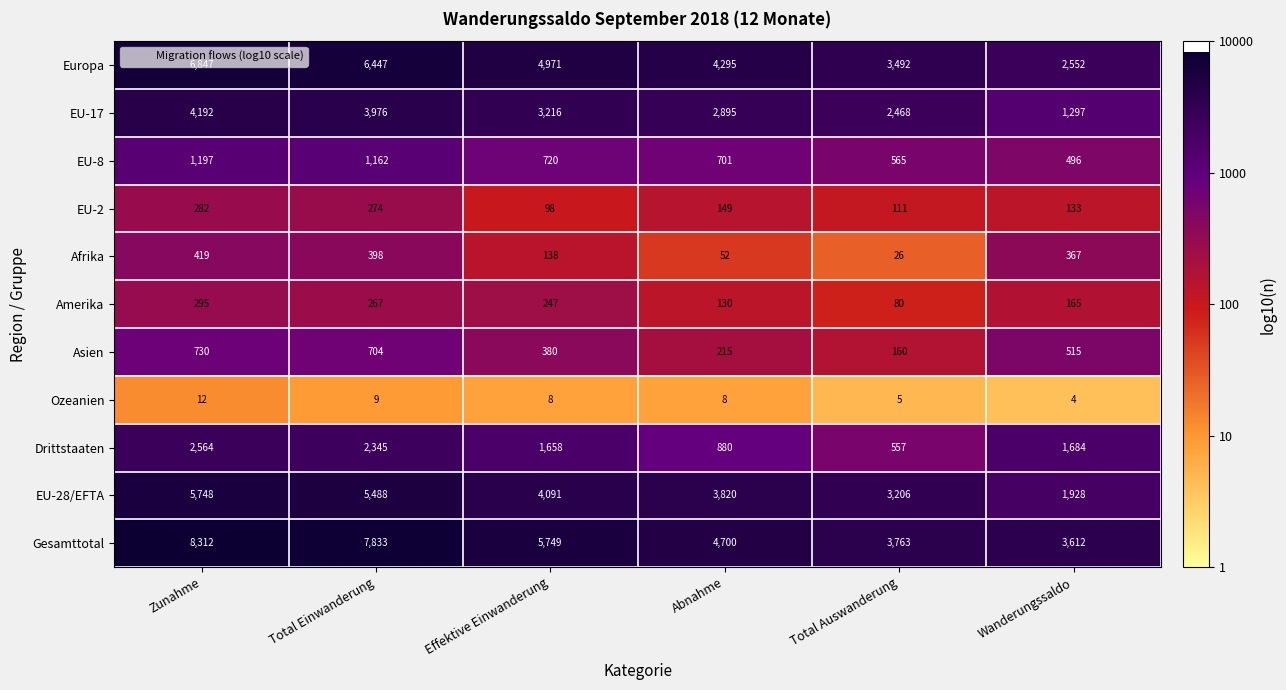

Which series has the largest range (max minus min)?

Gesamttotal